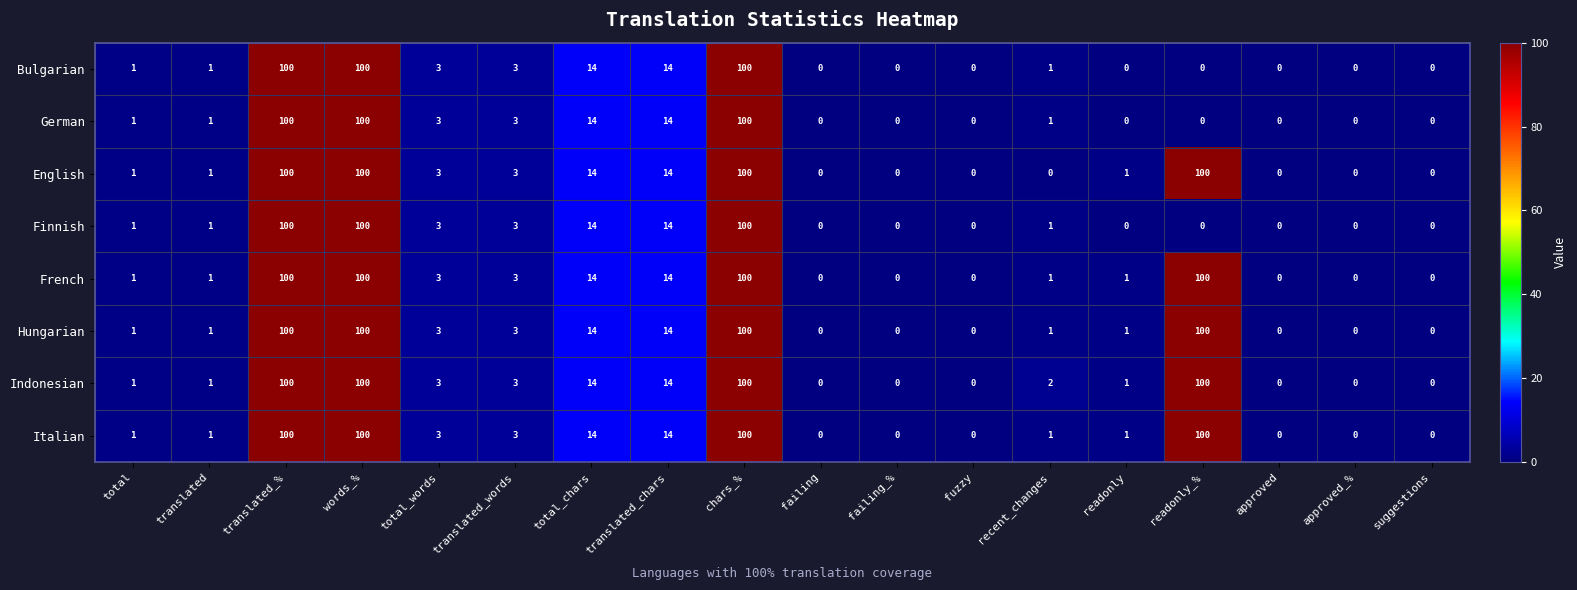

At how many categories does at least one series exceed 4?

6